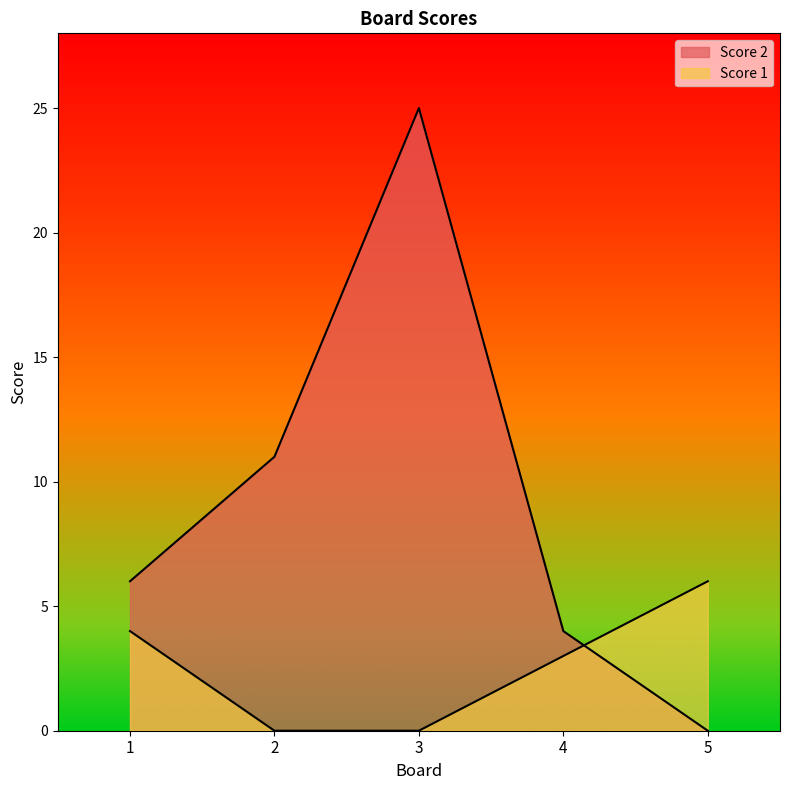

What are all the series names shown in the legend?

Score 2, Score 1